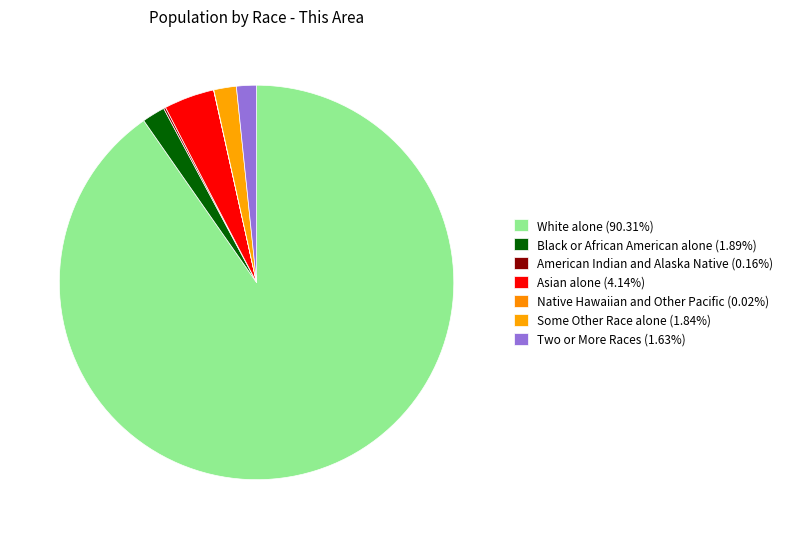

Is it true that Some Other Race alone is 2% of the pie?

True